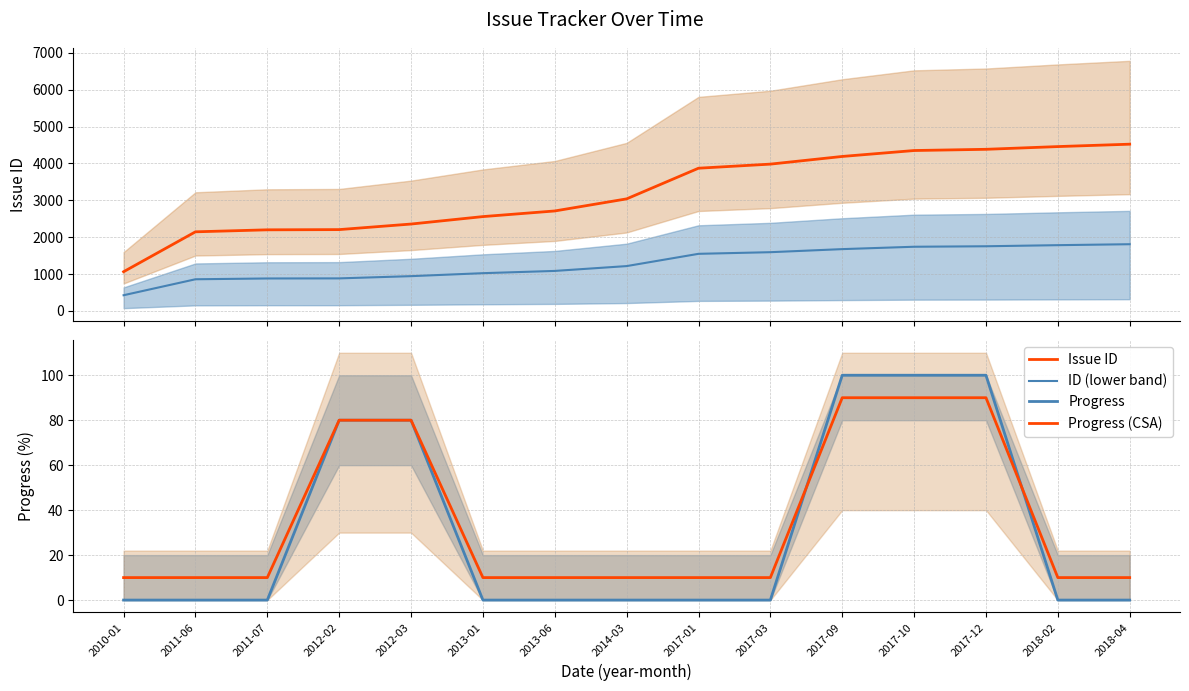

What is the average value of the Progress (CSA) series?

35